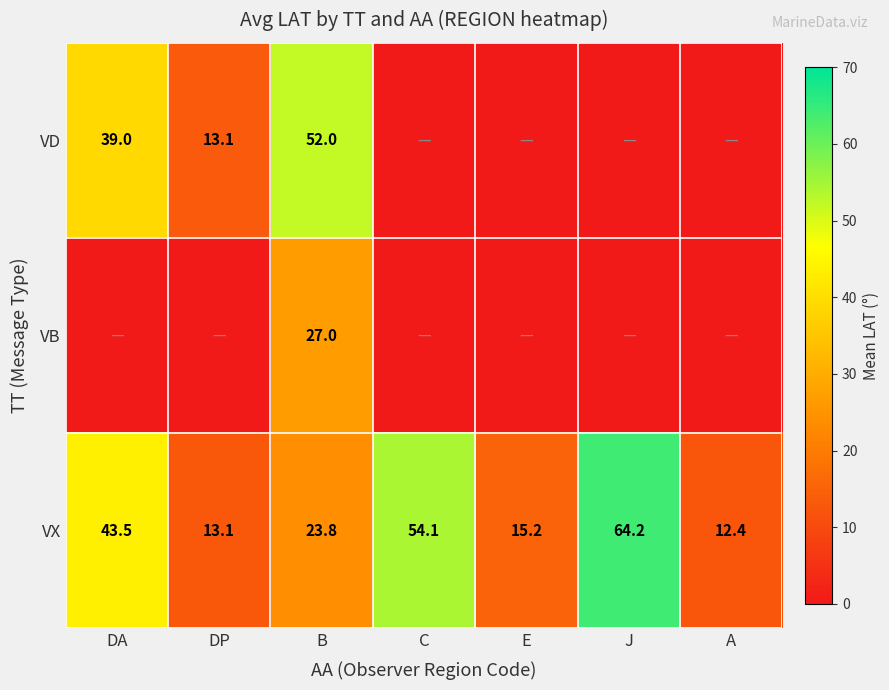

Rank the categories by VX value from highest to lowest.

J, C, DA, B, E, DP, A